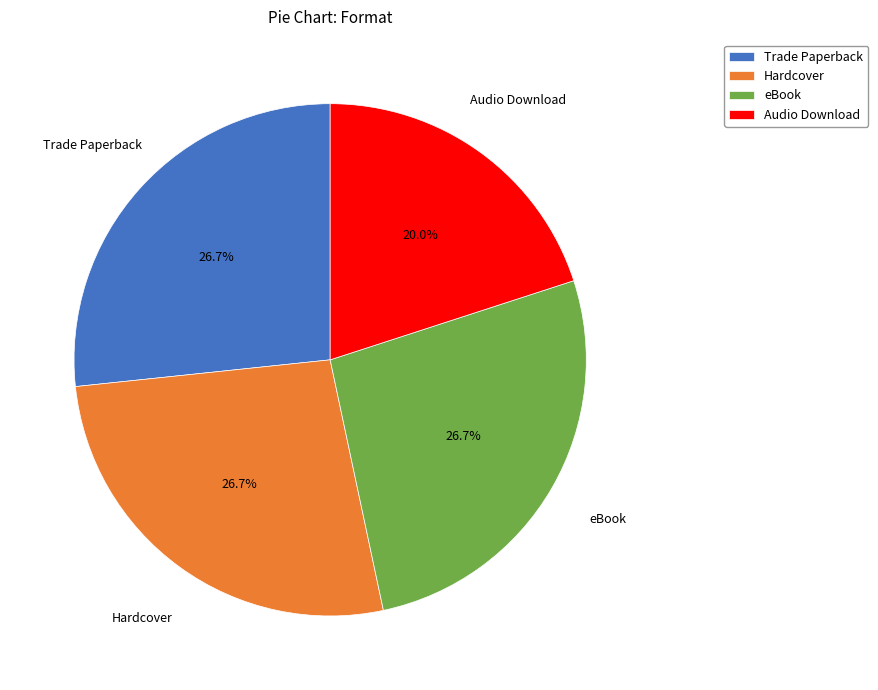

To the nearest percent, what portion does Hardcover represent?

27%